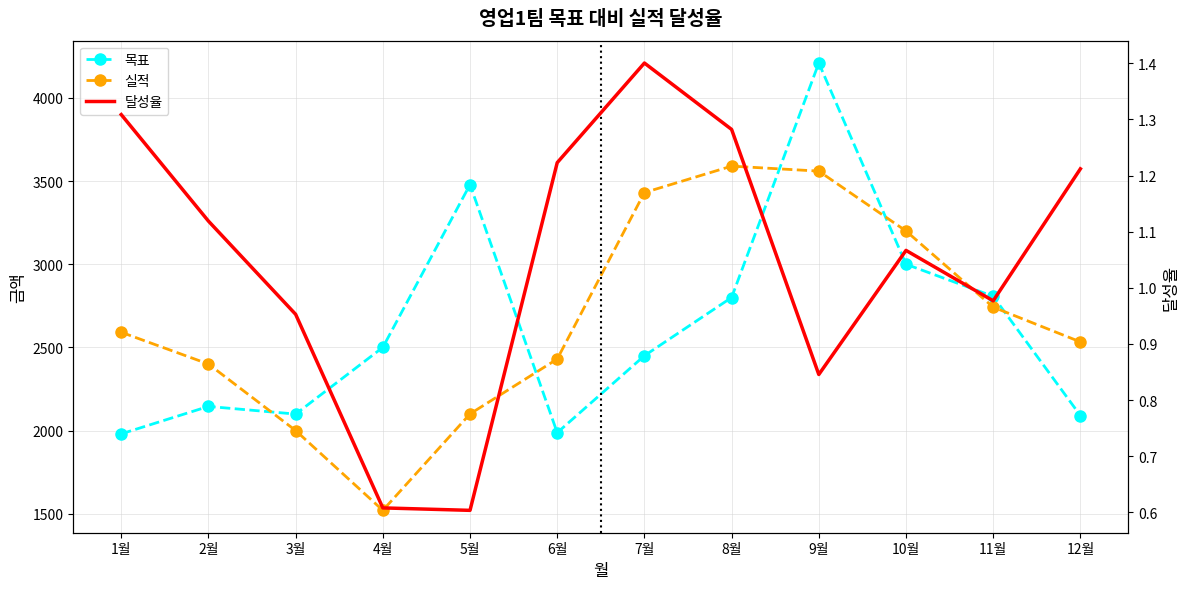

True or false: 목표 has a value of 2145.0 at 2월.

True